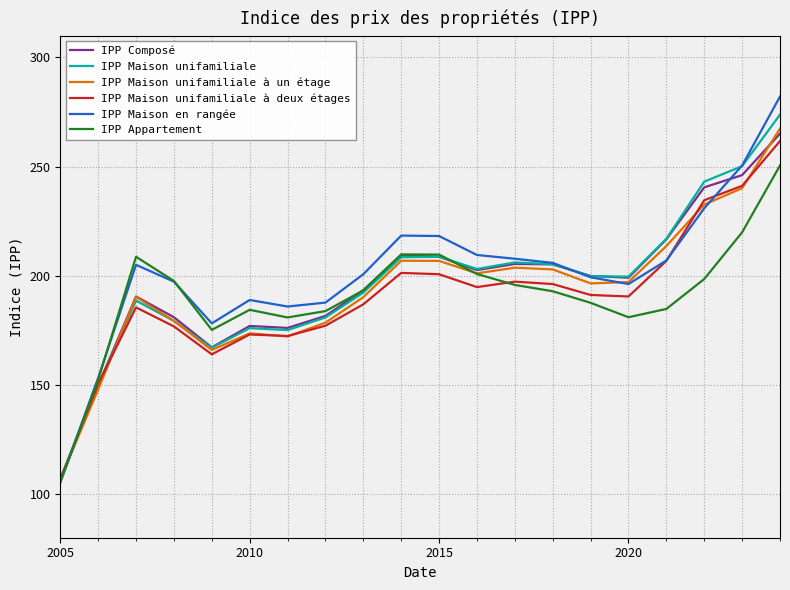

True or false: IPP Maison unifamiliale à deux étages has more than 0 interior local peaks.

True